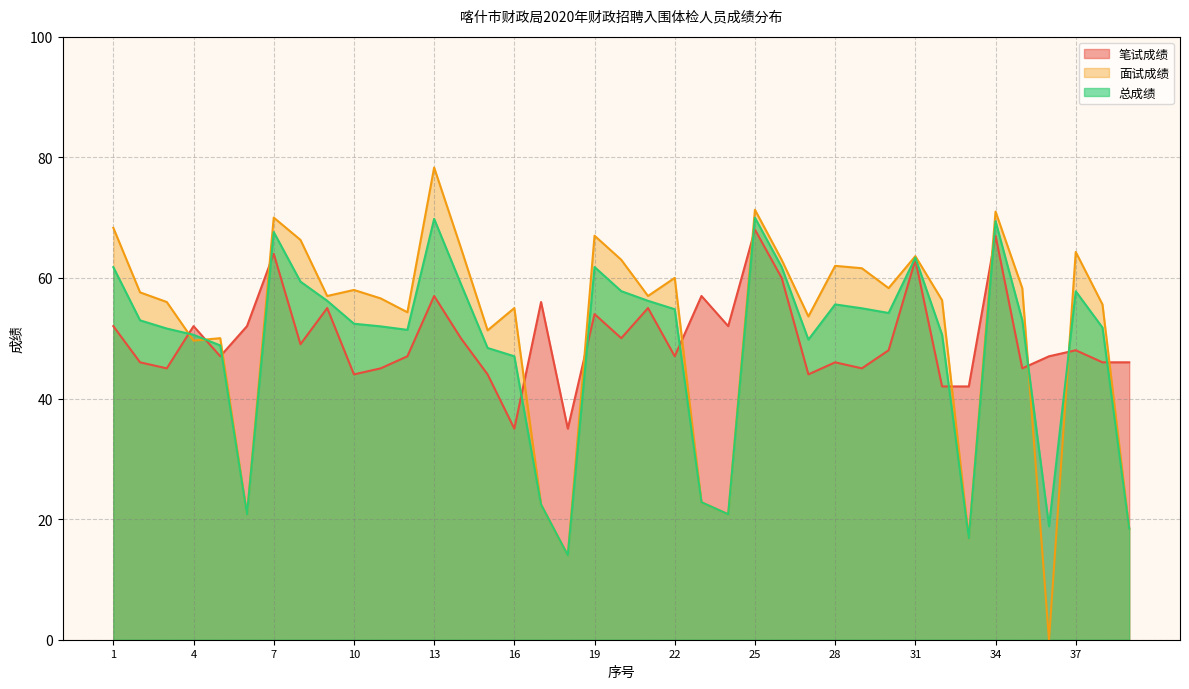

What is the highest value of the 笔试成绩（折线） series?

68.0